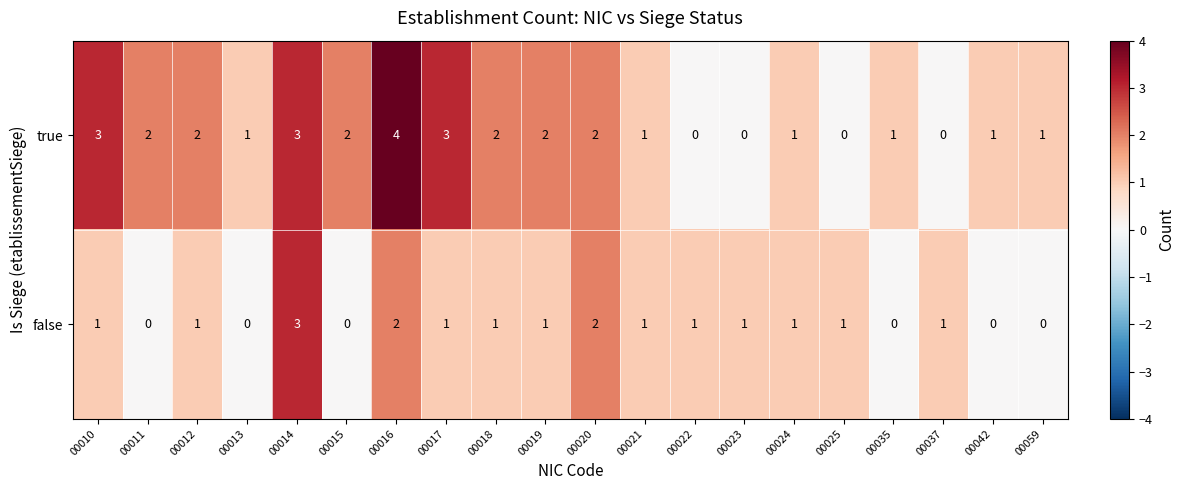

Count the number of categories in the chart.

20